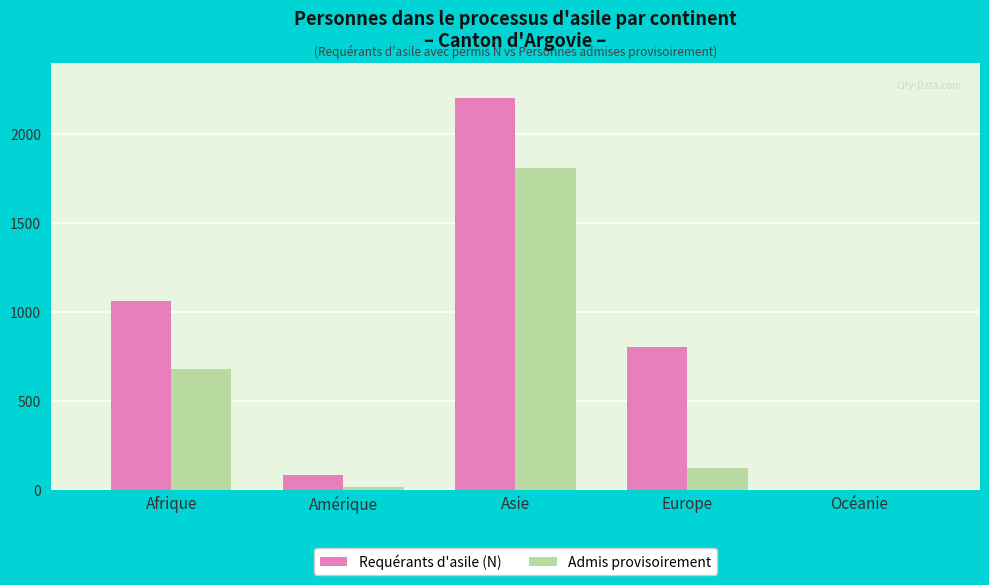

Is it true that Admis provisoirement equals 143 at Afrique?

False